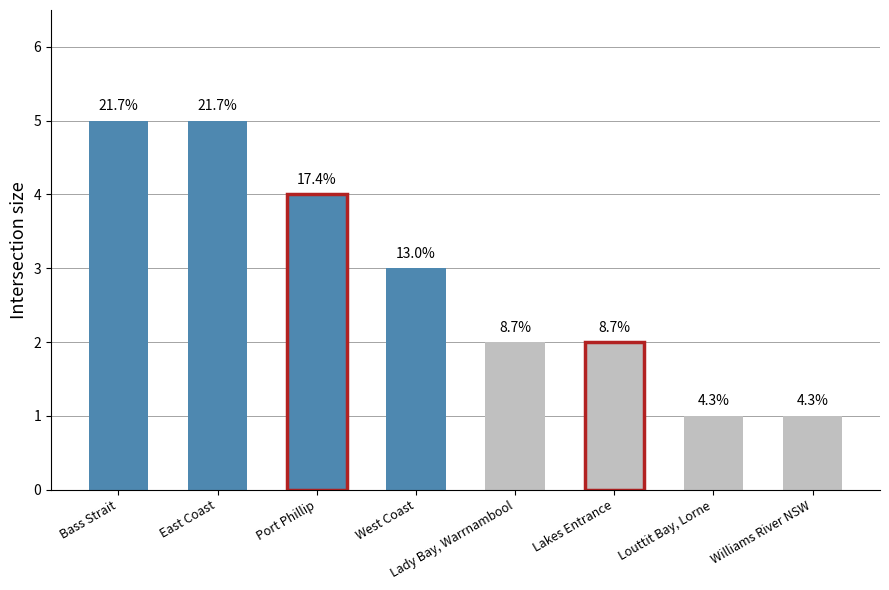

The value at Williams River NSW is 1. True or false?

True